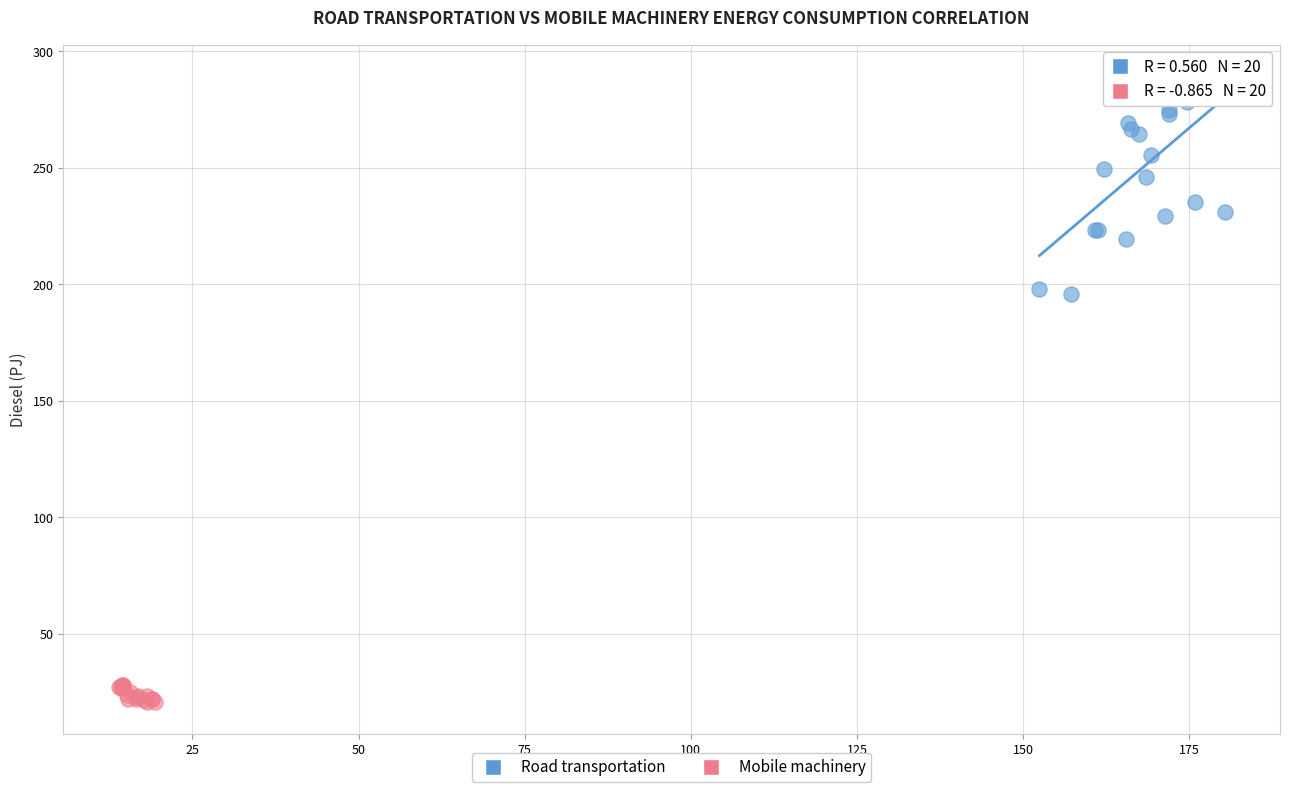

Which series contains the highest Y value?

Road transportation